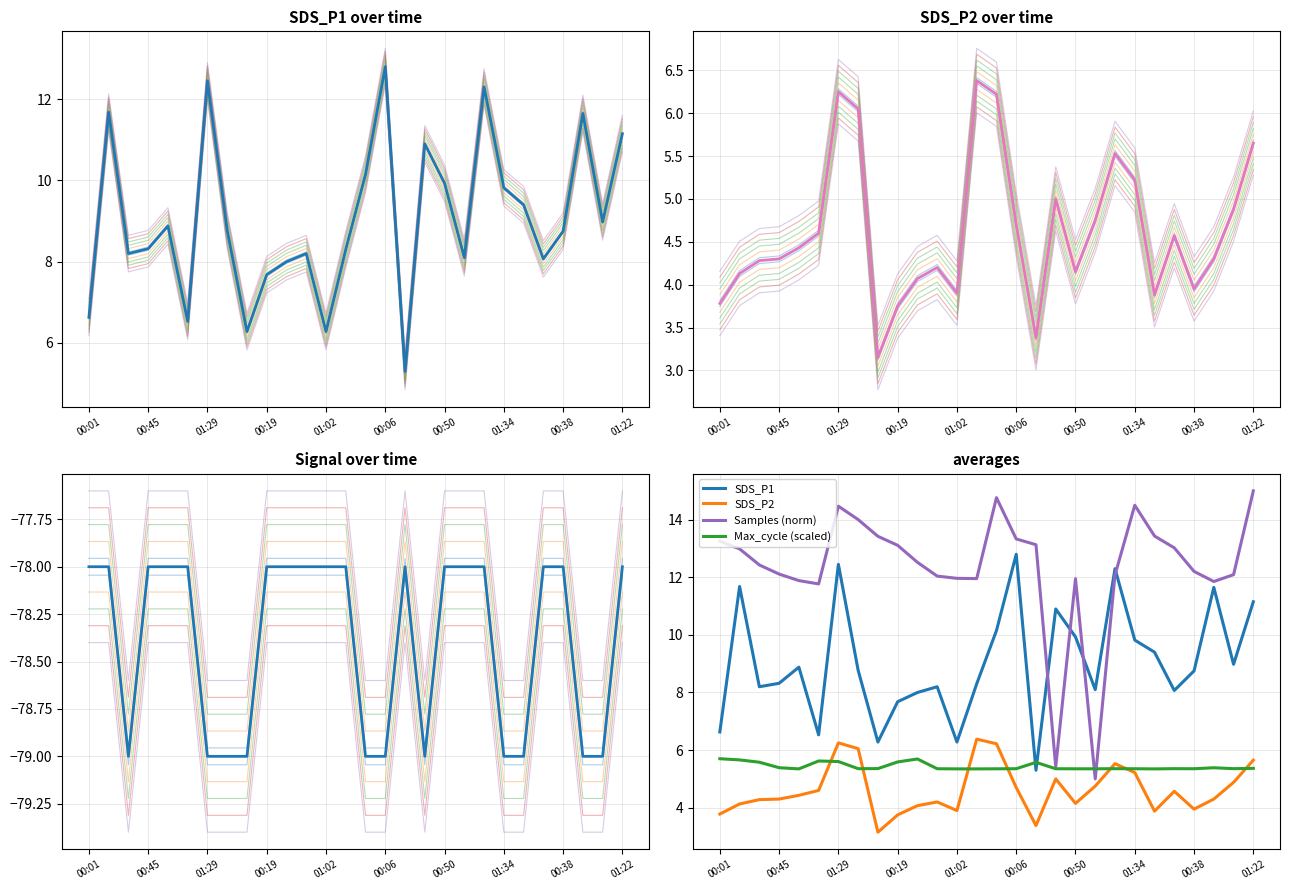

True or false: Max_cycle (scaled) has more than 1 interior local peaks.

True